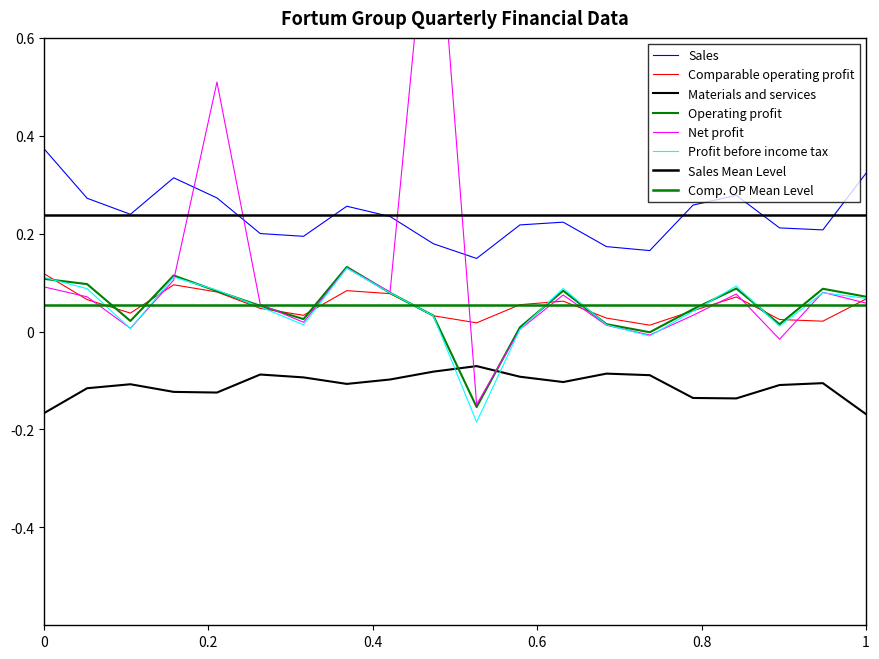

True or false: Net profit has a value of 0.0 at Q4/2013.

False